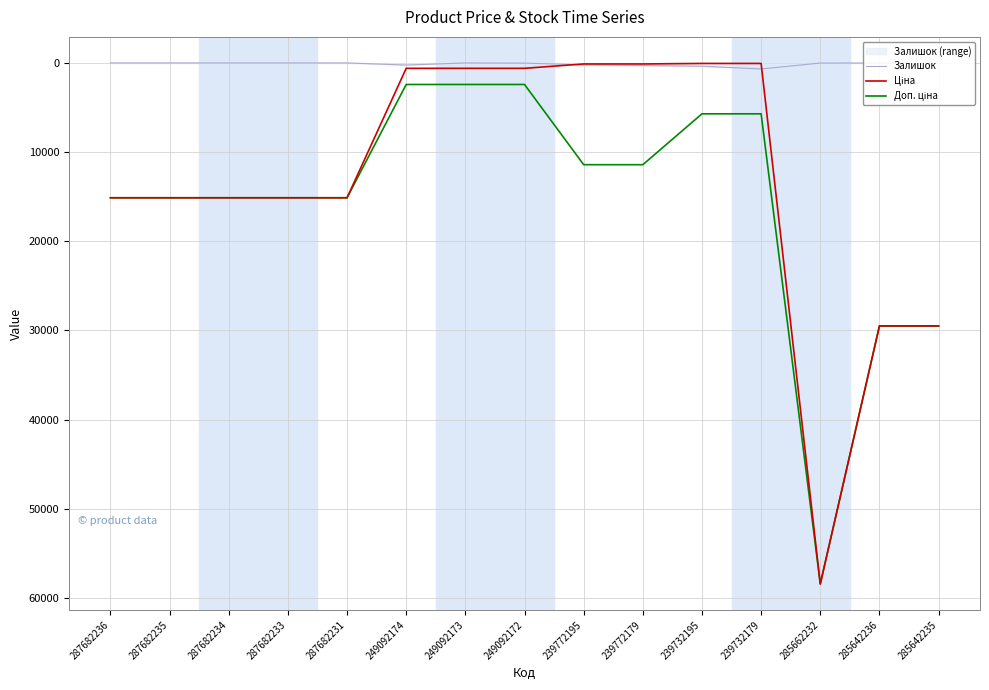

What is the minimum value for Доп. ціна?

2414.8